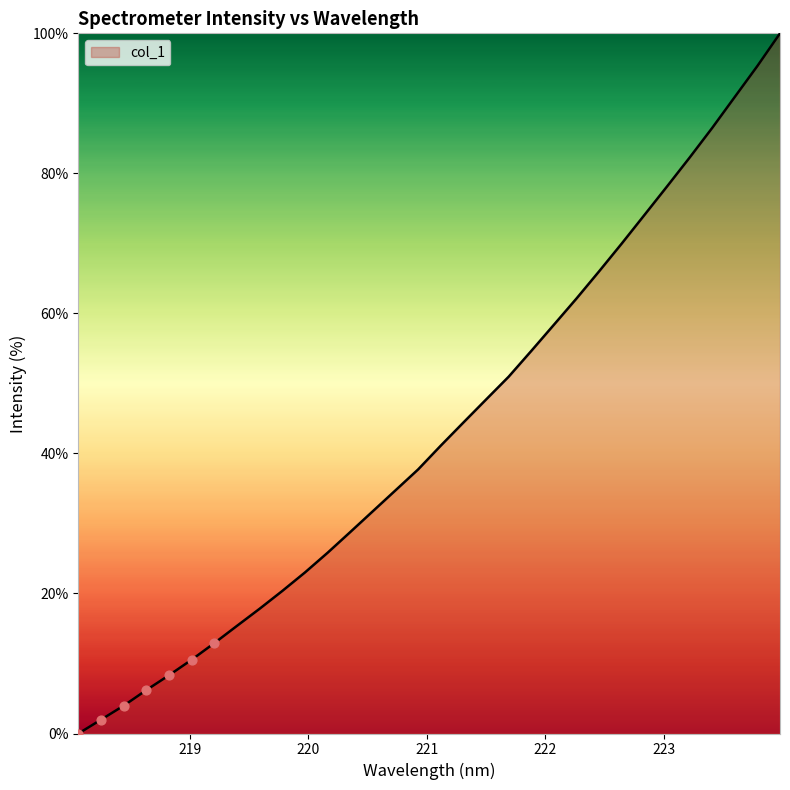

What is the maximum value shown in the chart?

100.0